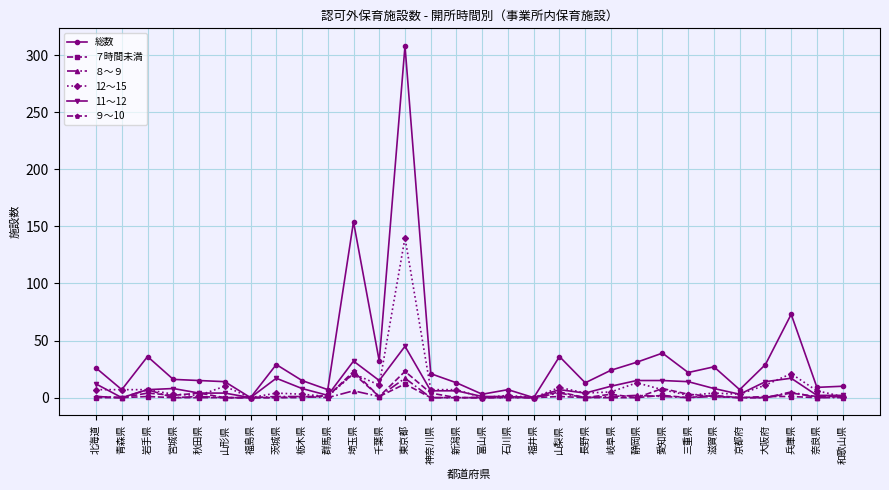

True or false: ７時間未満 has more than 1 interior local peaks.

True